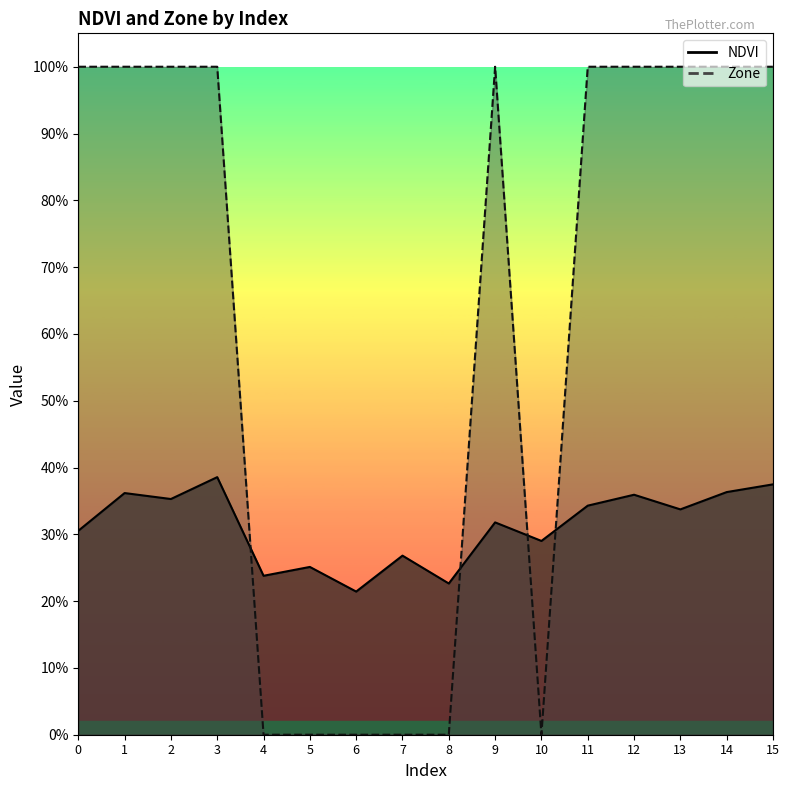

How many times do NDVI and Zone cross each other?

4